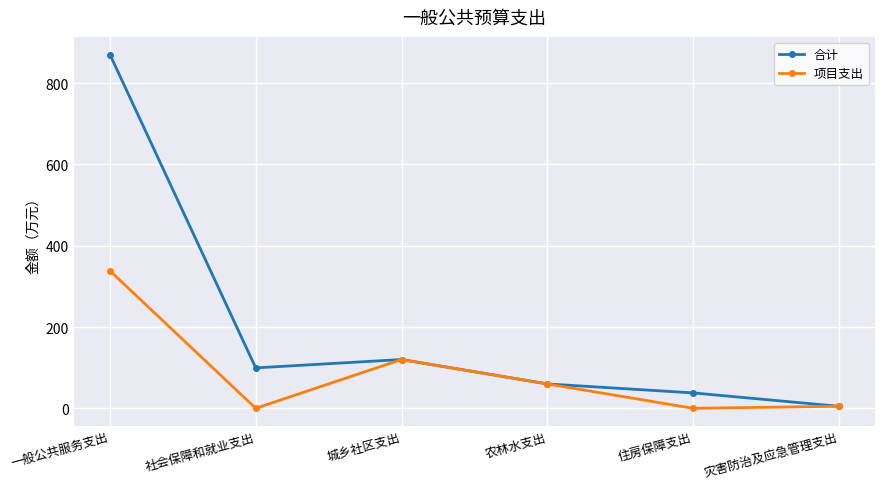

How many lines are shown in the chart?

2